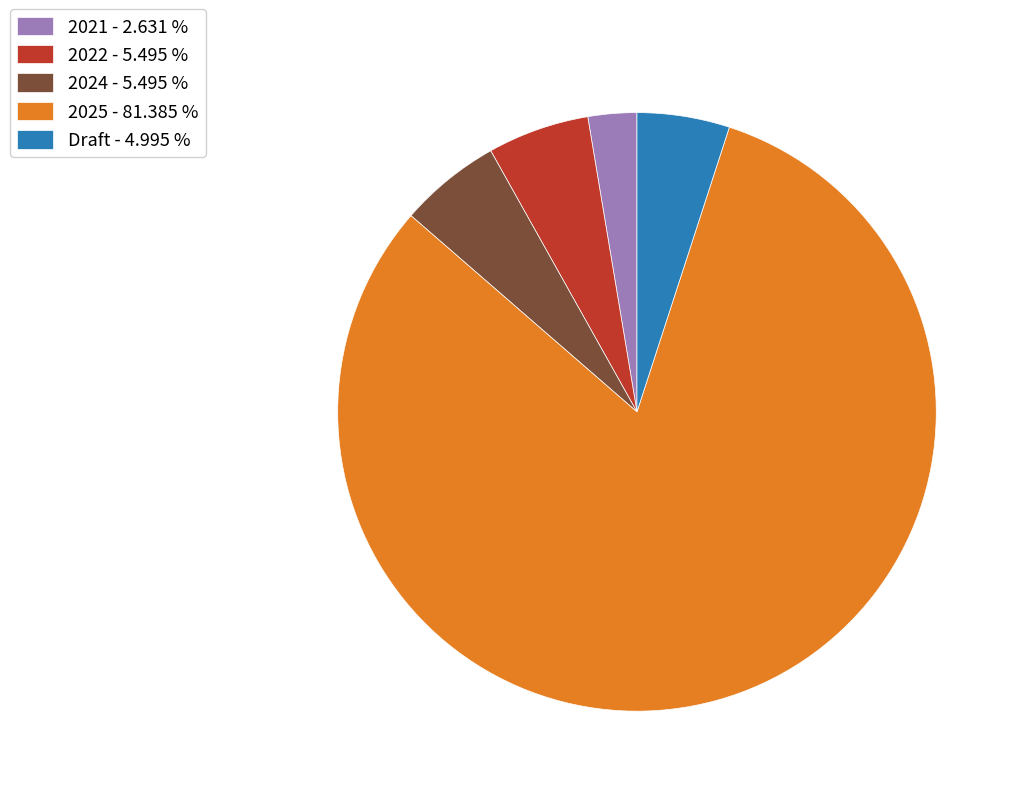

Is there any slice that represents more than half of the pie?

Yes